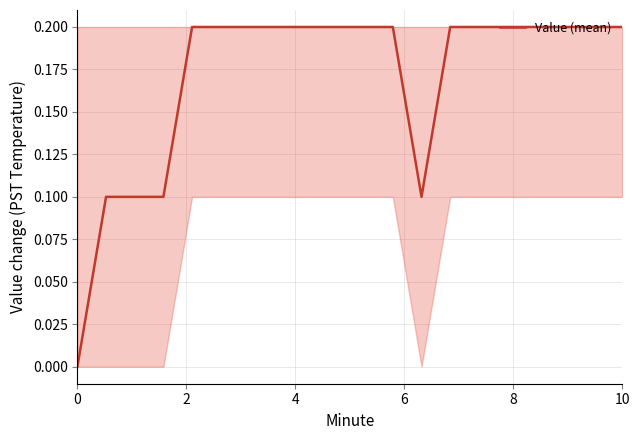

Does the chart have visible grid lines?

Yes